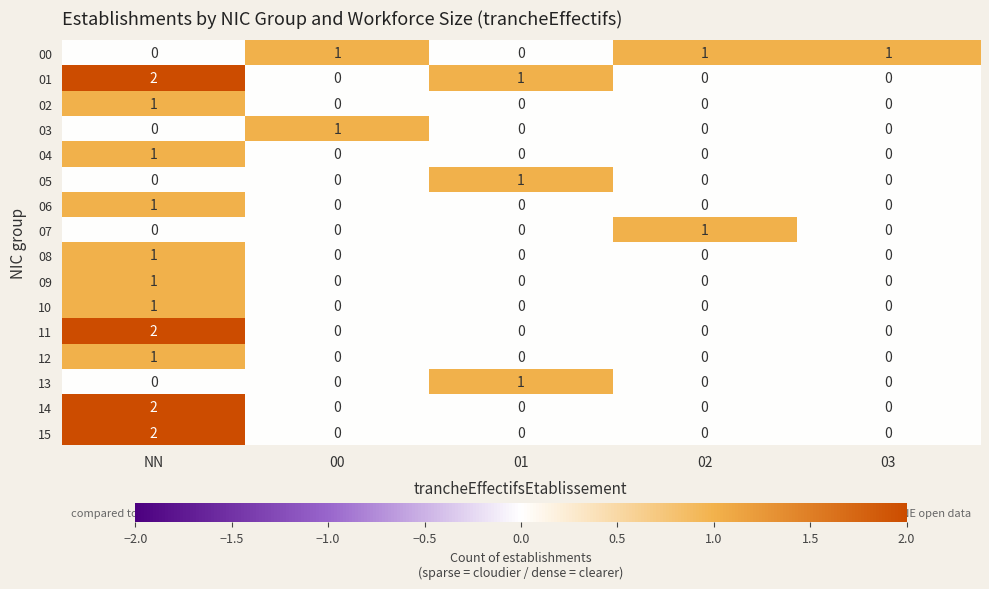

Which series changed the most between 02 and 03?

07